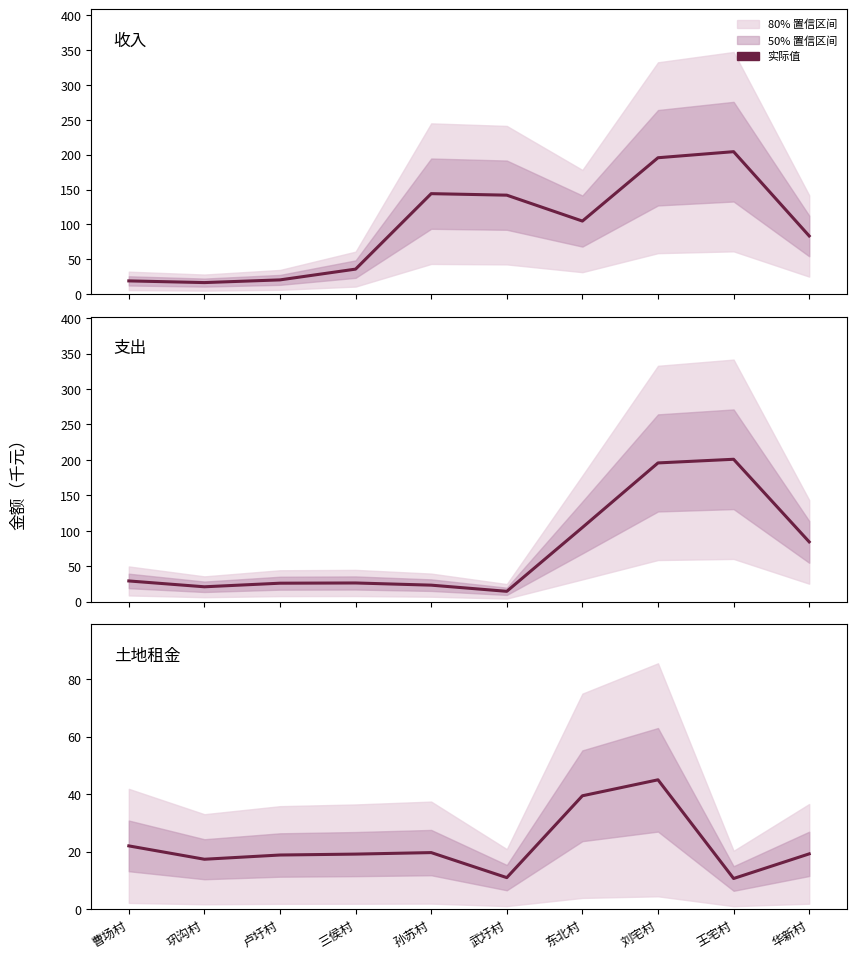

Which series has the widest spread of values?

收入